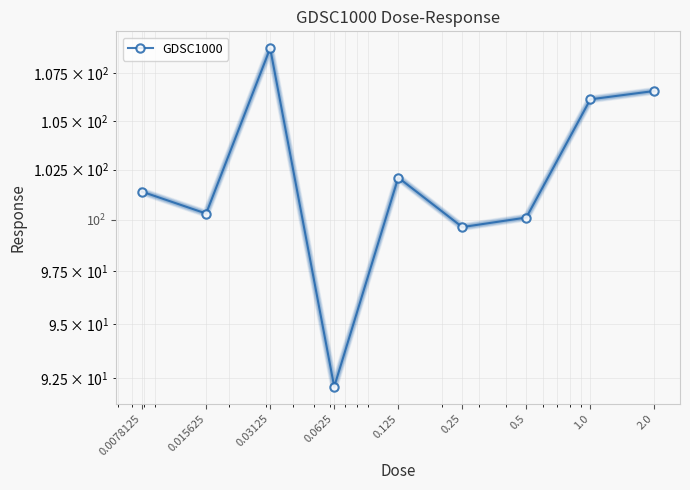

The chart shows a value of 152.3 at 0.5. True or false?

False